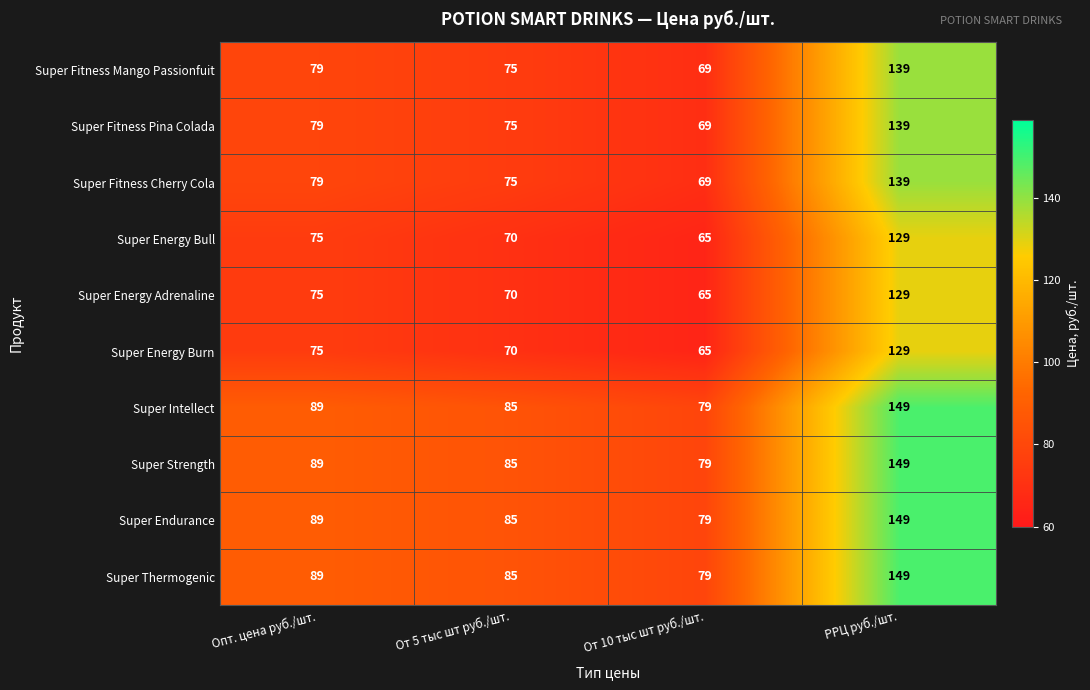

The value of Super Energy Burn at Опт. цена руб./шт. is 75. True or false?

True